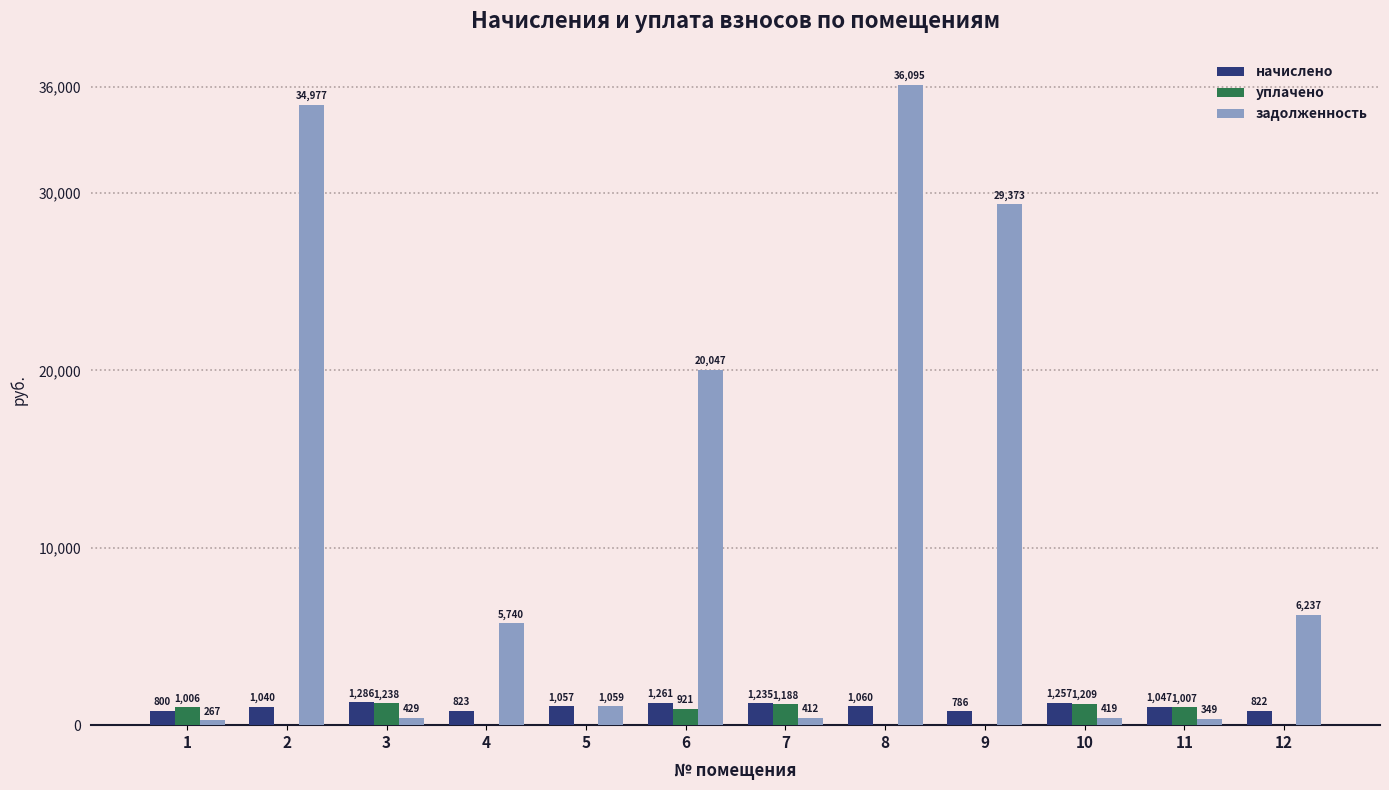

Where is задолженность nearest to the value 18180?

6